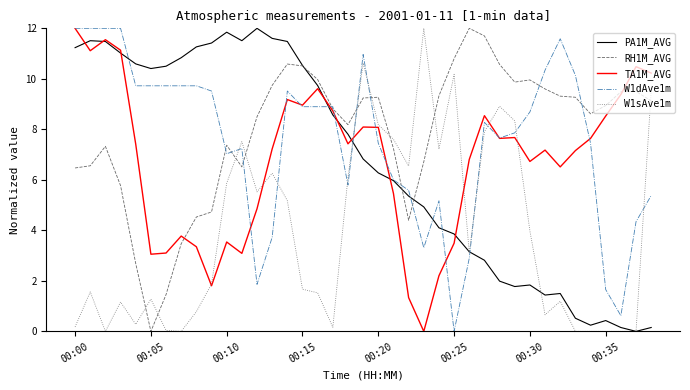

What is the highest value of the RH1M_AVG series?

12.0